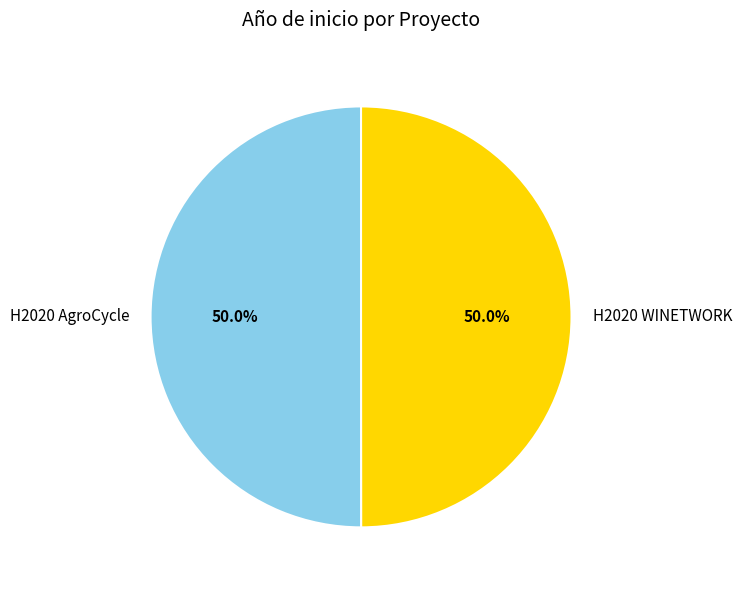

How many slices are in this pie chart?

2